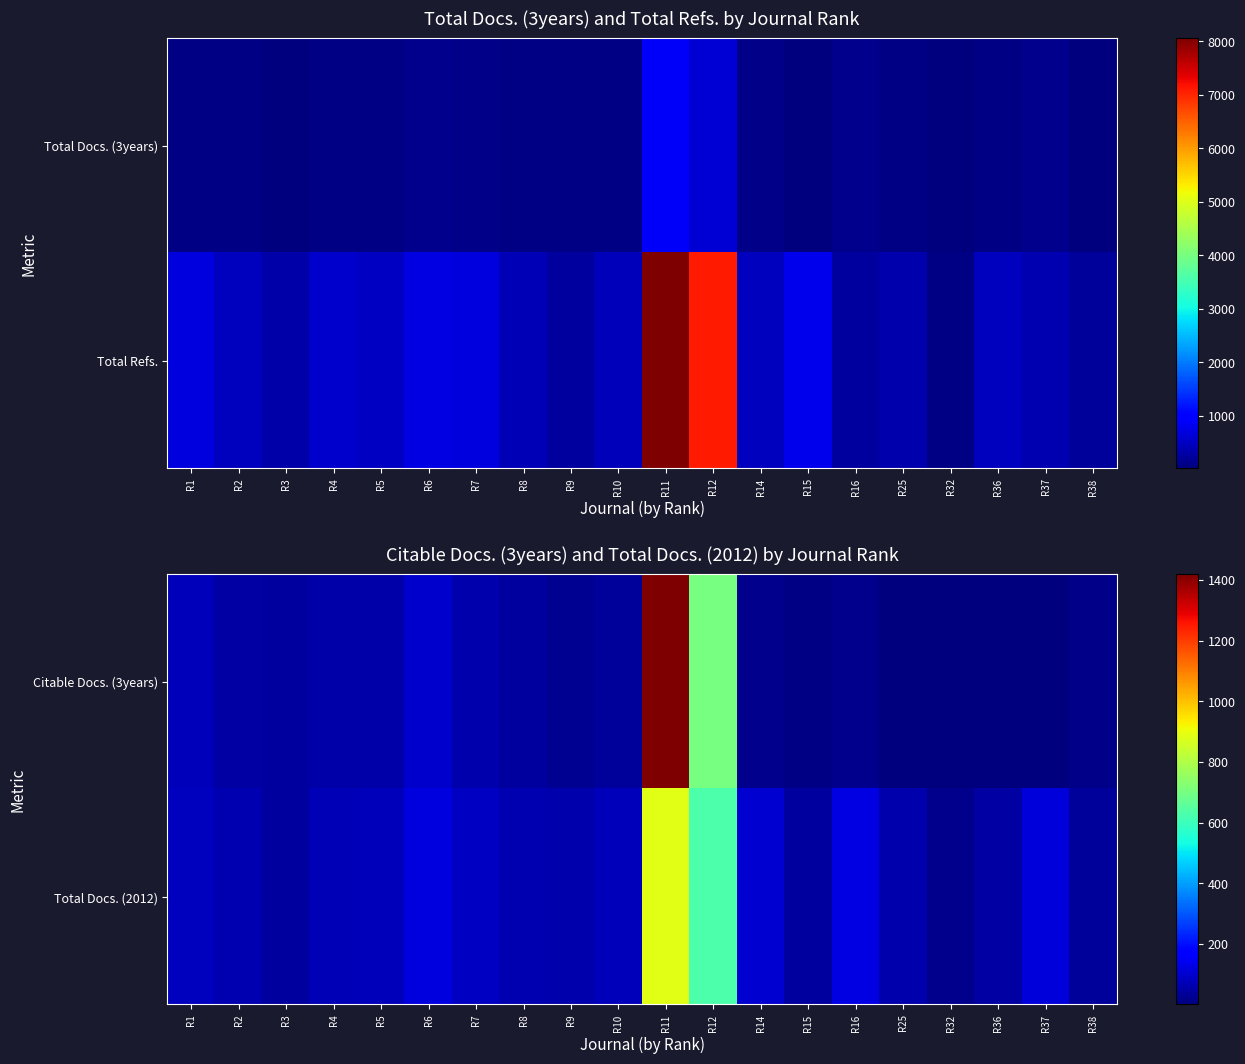

At how many categories does at least one series exceed 1266?

1